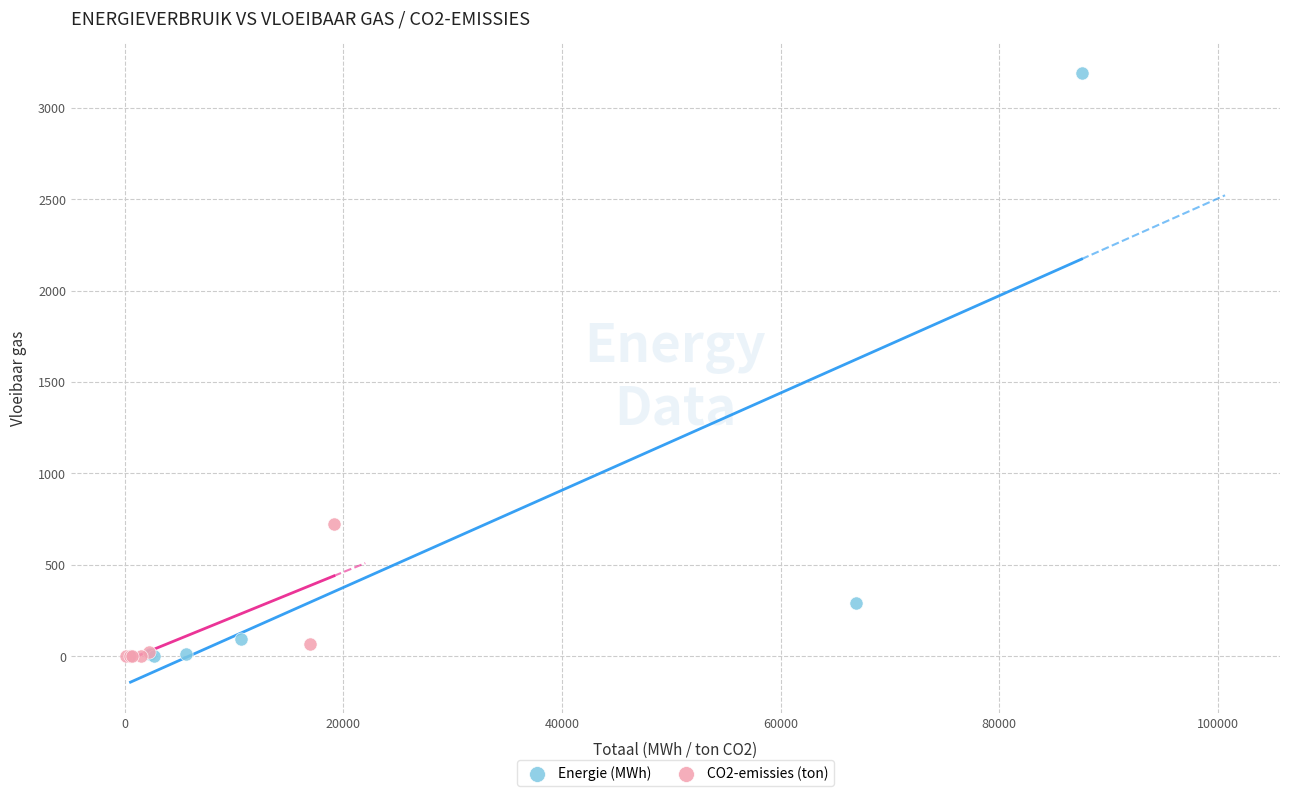

Which series has the largest Y range (max minus min)?

Energie (MWh)